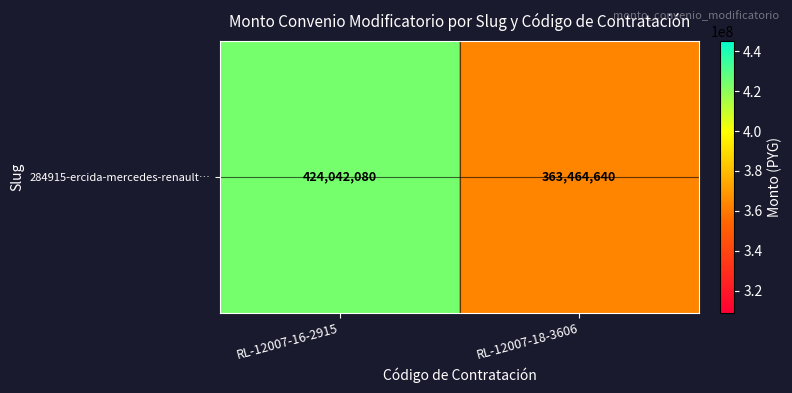

The chart shows a value of 516753240 at RL-12007-18-3606. True or false?

False